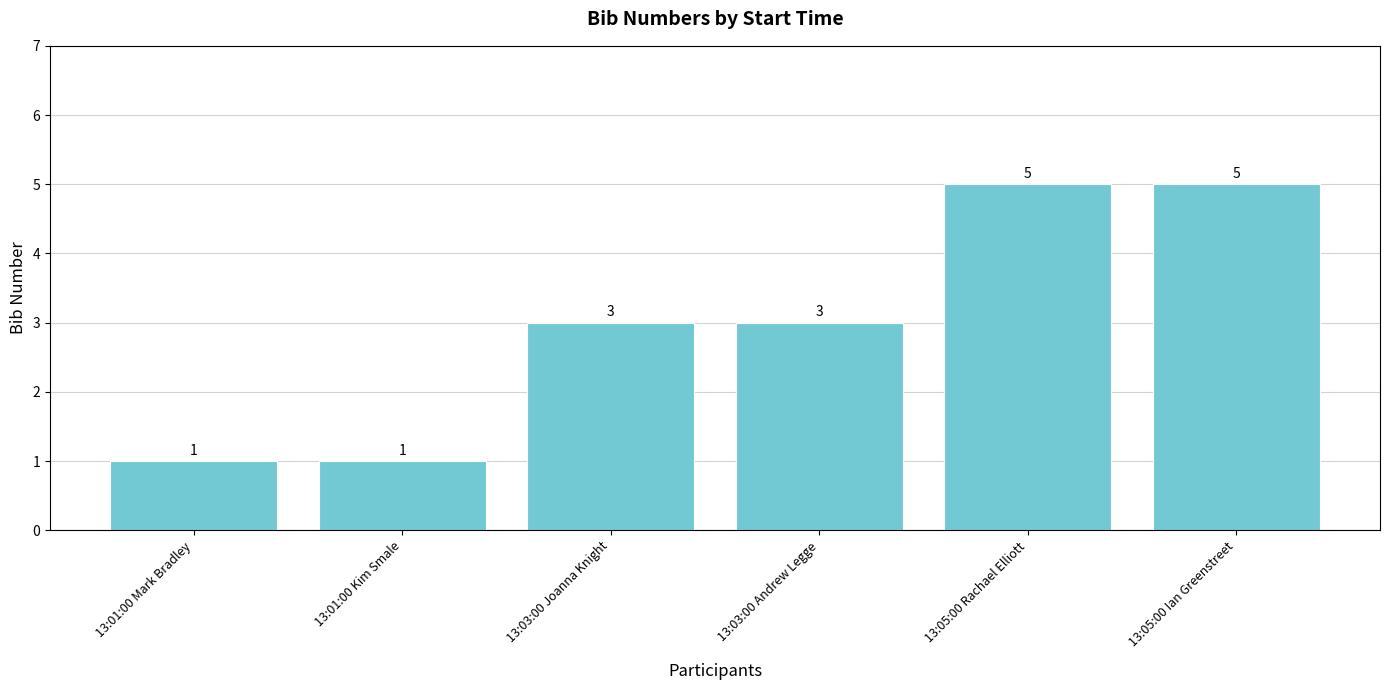

Reading left to right, transcribe all the data shown in this chart.

1	1	3	3	5	5